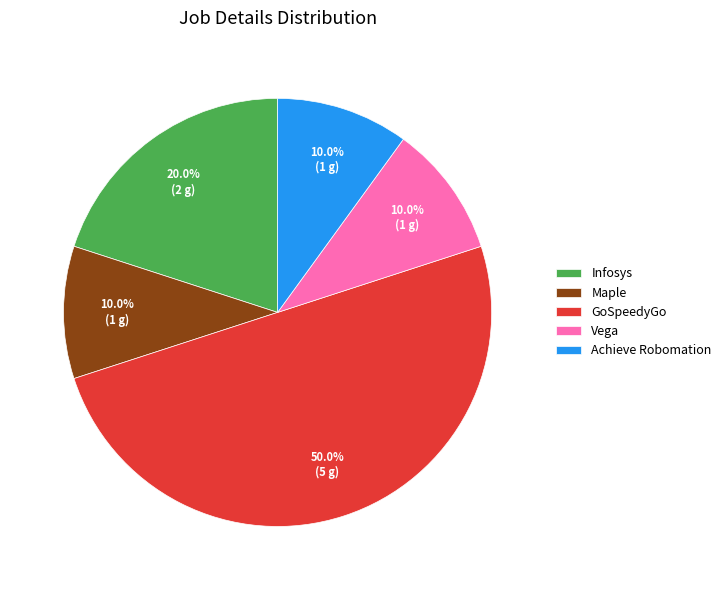

To the nearest percent, what portion does Maple represent?

10%